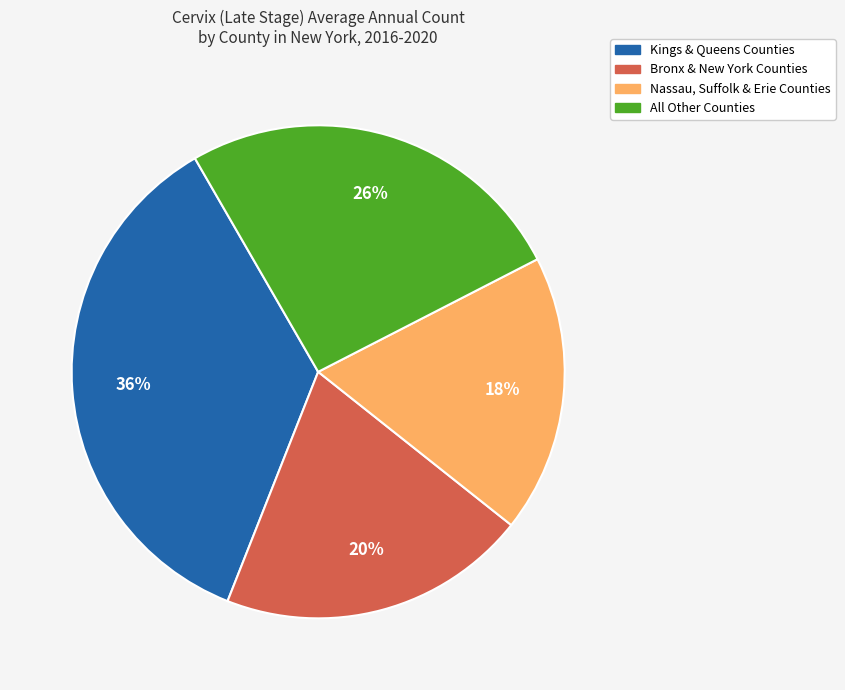

Between Nassau, Suffolk & Erie Counties and Bronx & New York Counties, which is larger?

Bronx & New York Counties